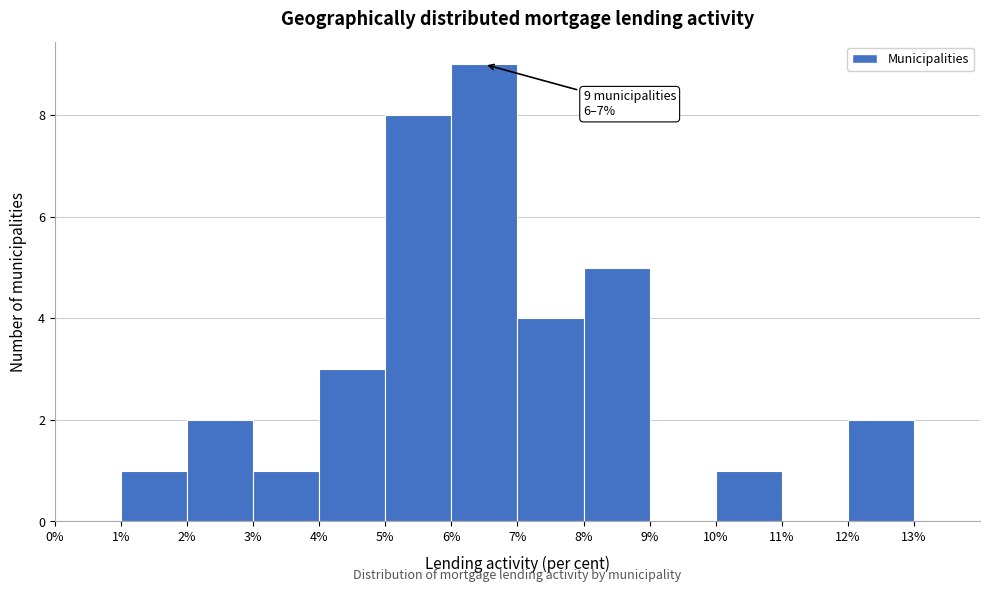

Which range on the x-axis has the tallest bar?

6% to 7%